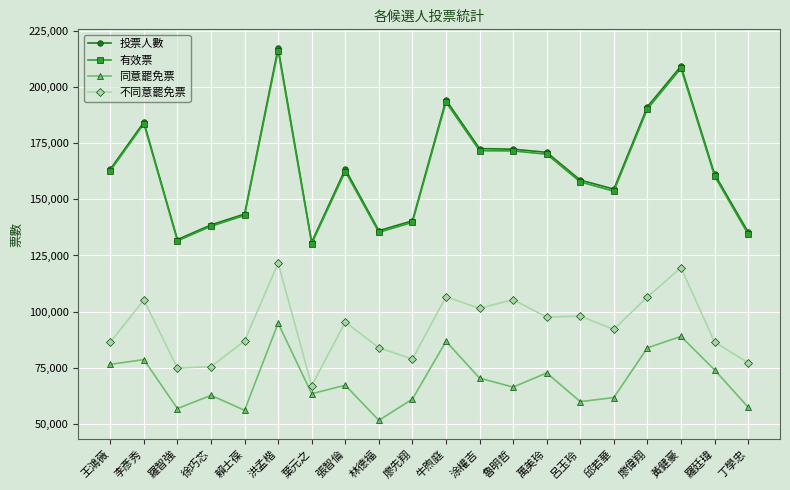

What is the minimum value shown in the chart?

51484